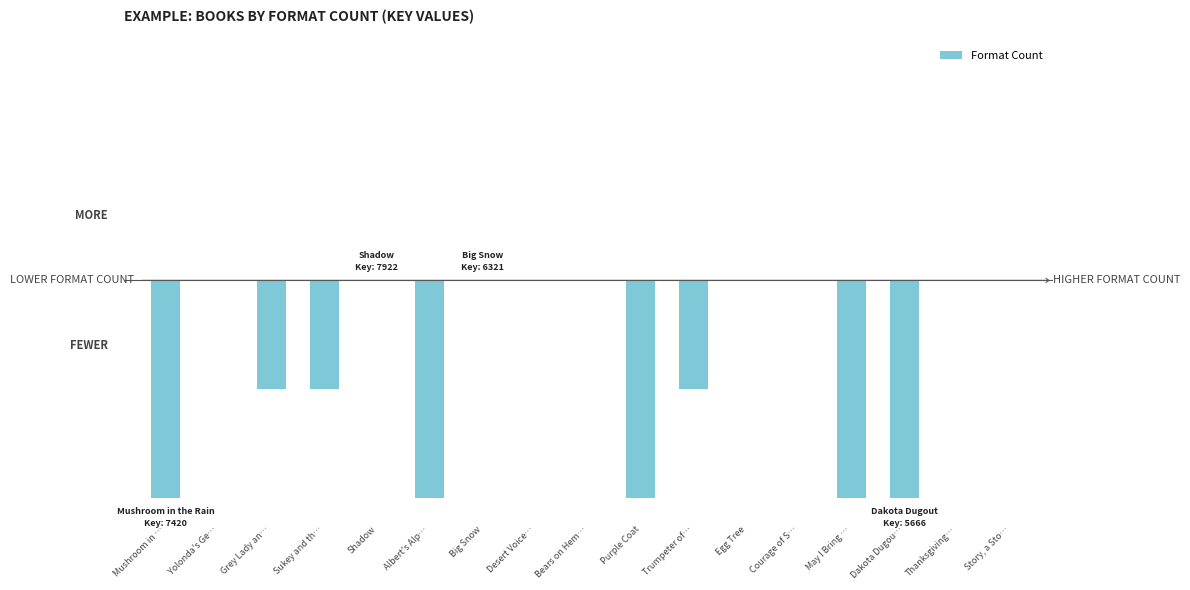

Which has a higher value, Sukey and th… or Yolonda's Ge…?

Yolonda's Ge…